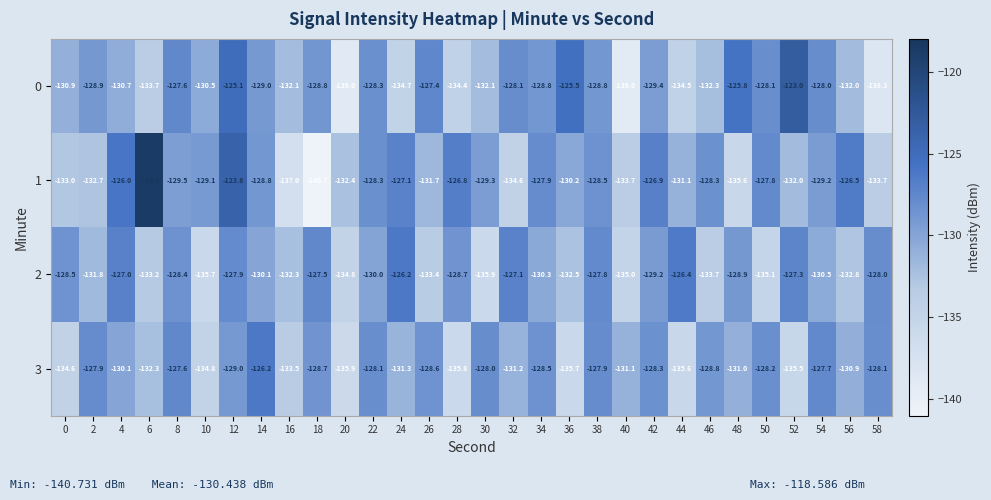

What is the spread (max minus min) of values at 46?

5.4